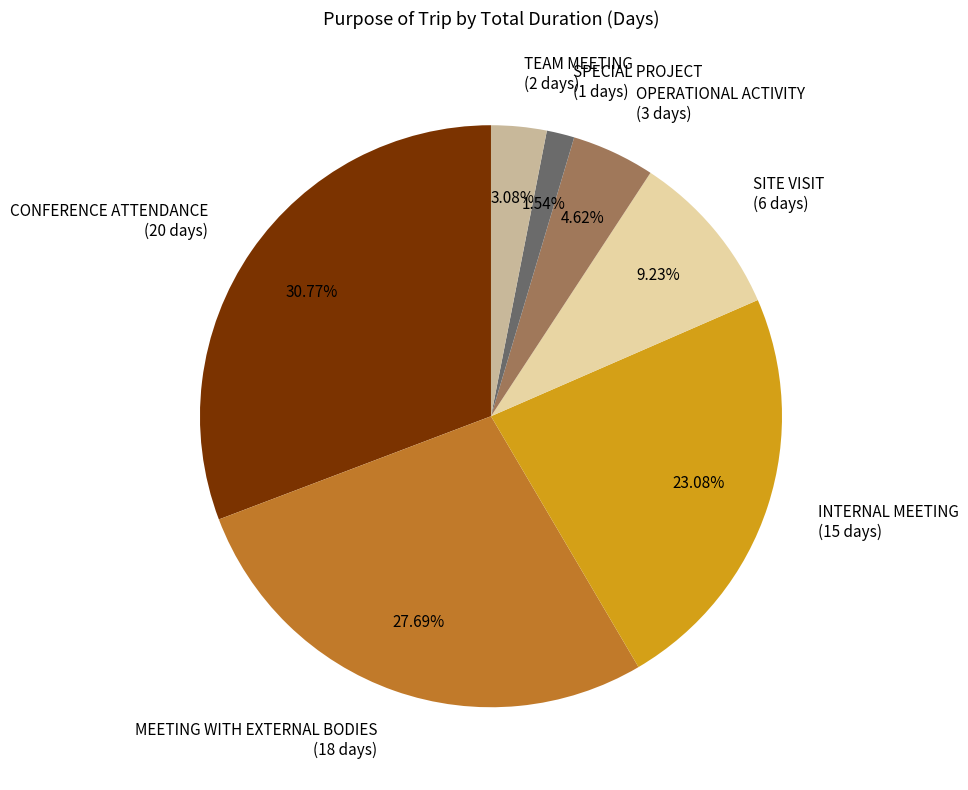

Combined, what portion of the pie is SPECIAL PROJECT and OPERATIONAL ACTIVITY?

6.2%